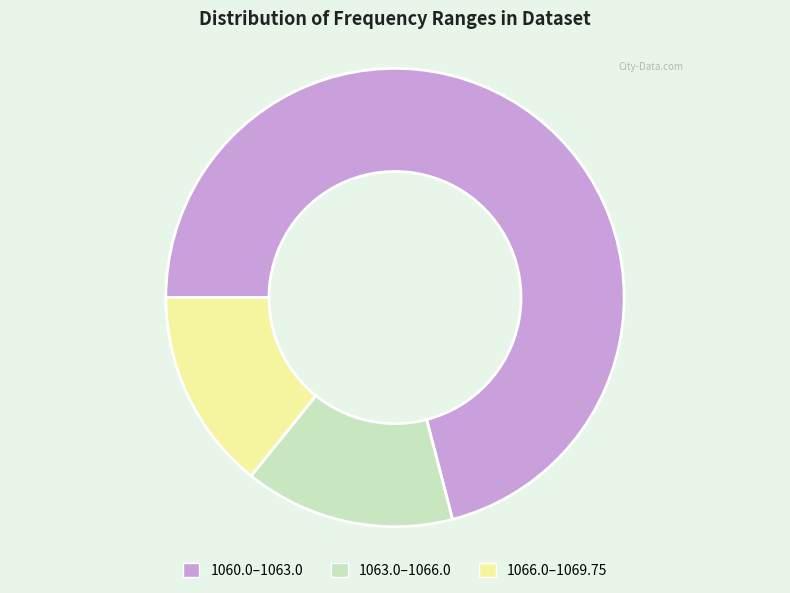

Is there any slice that represents more than half of the pie?

Yes